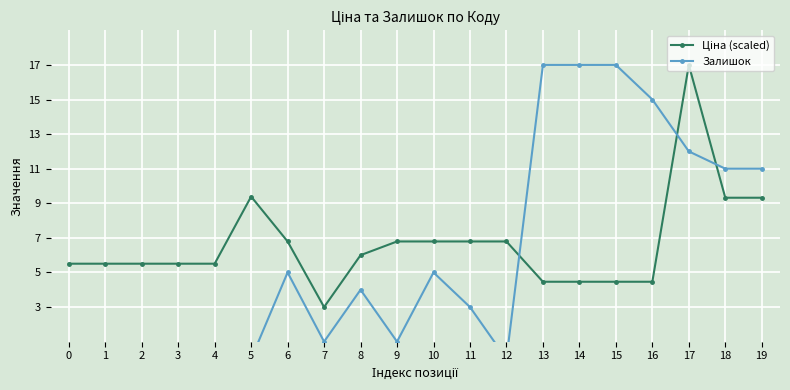

True or false: Залишок has a value of 12.0 at 17.

True